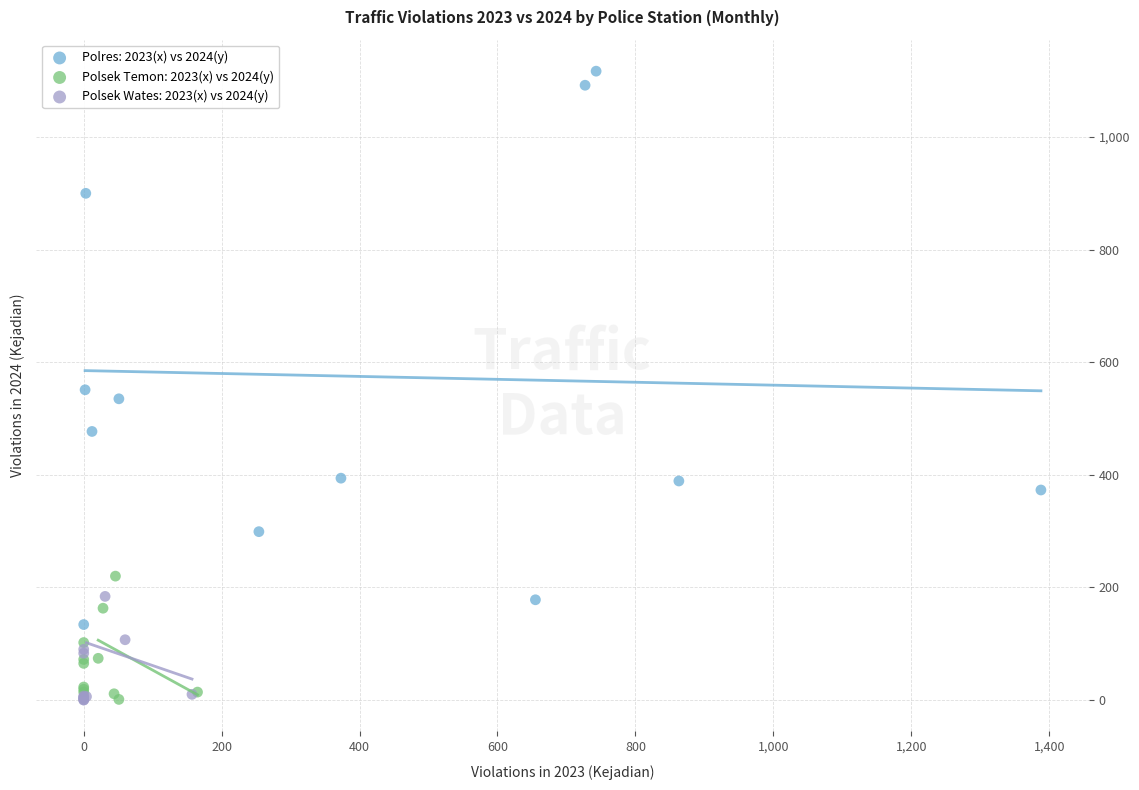

Which series contains the highest Y value?

Polres: 2023(x) vs 2024(y)